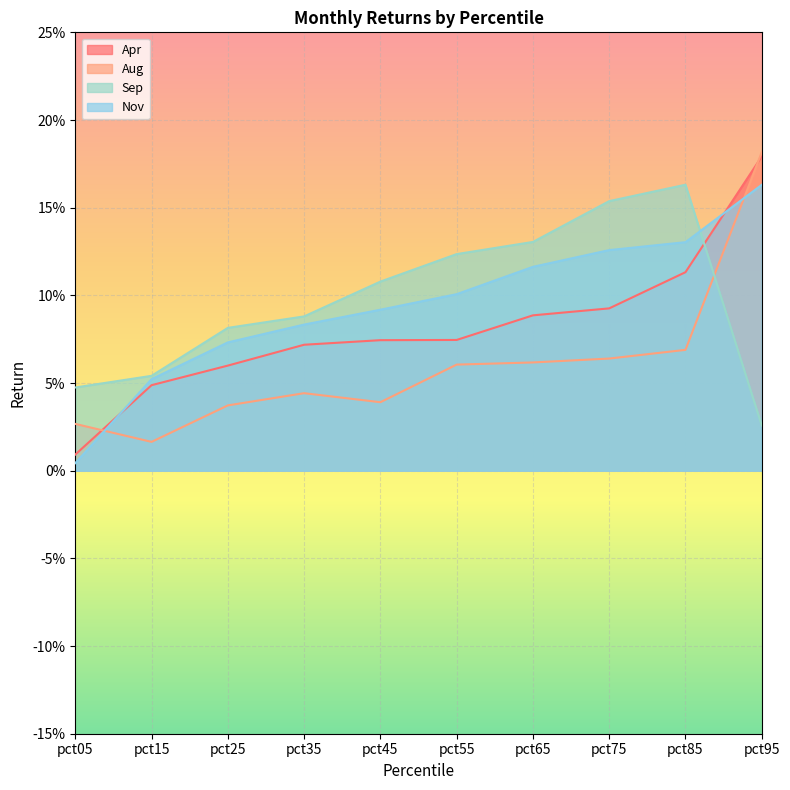

Which has a higher value, pct45 or pct65?

pct65